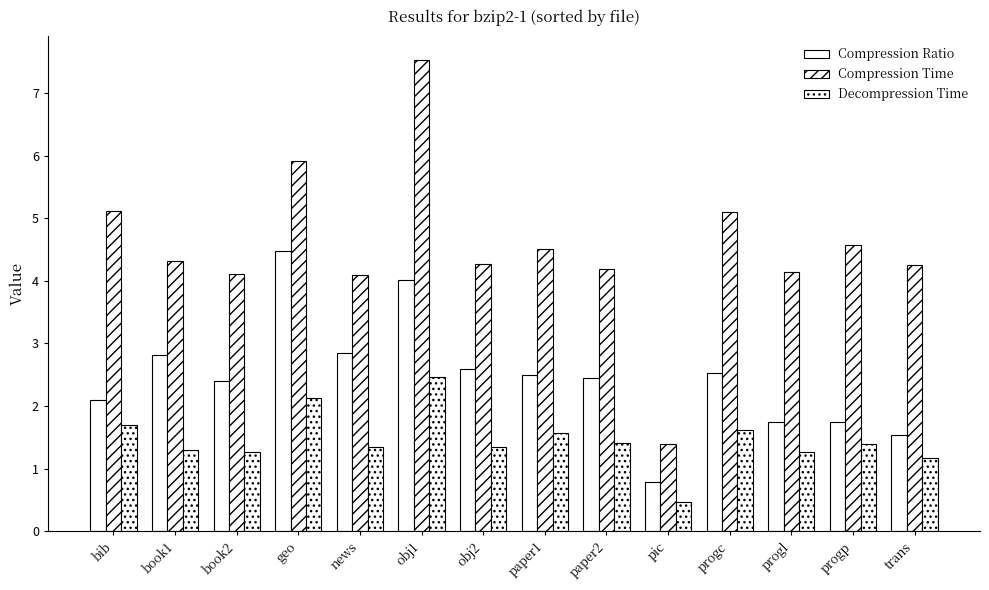

What is the value of the Decompression Time bar at the 3rd from the left?

1.3